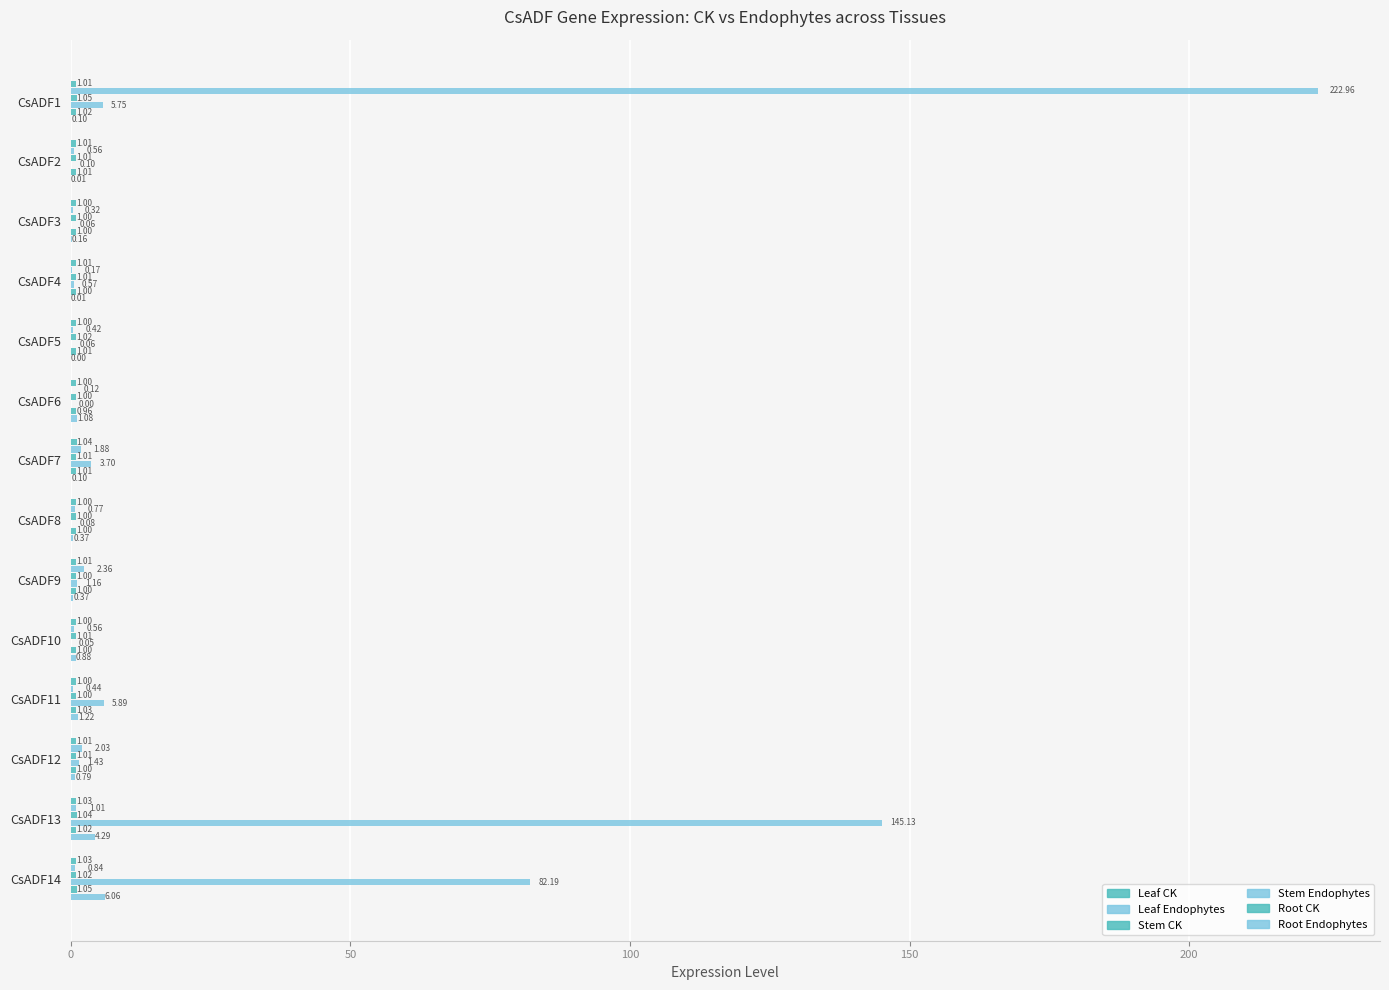

How many distinct data groups are displayed?

6